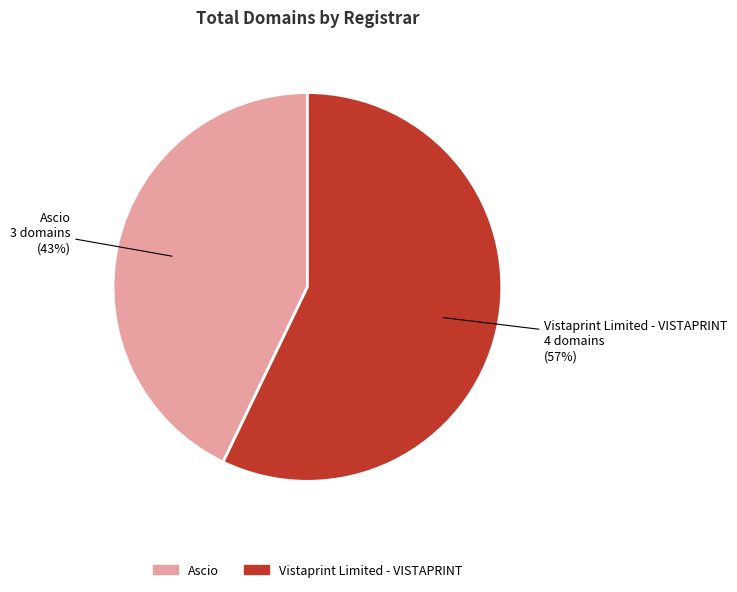

How many slices are in this pie chart?

2